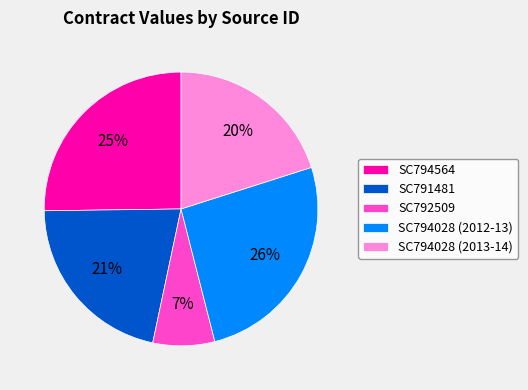

Between SC791481 and SC794028 (2012-13), which is larger?

SC794028 (2012-13)